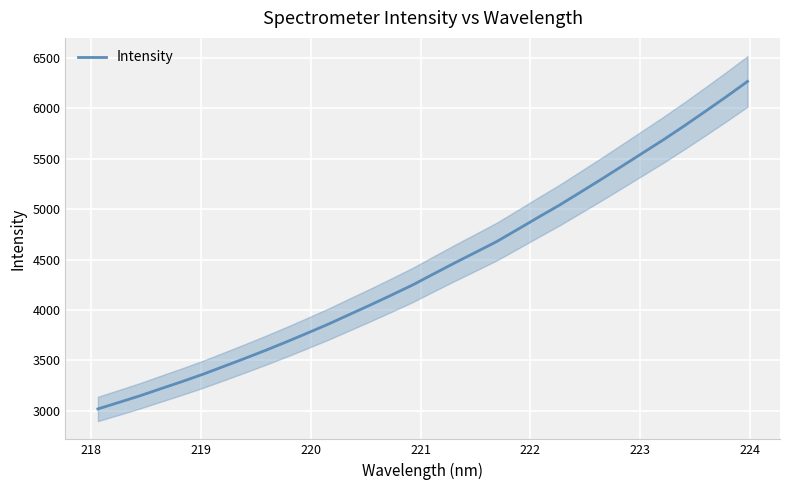

What is the minimum value for Intensity?

3019.9